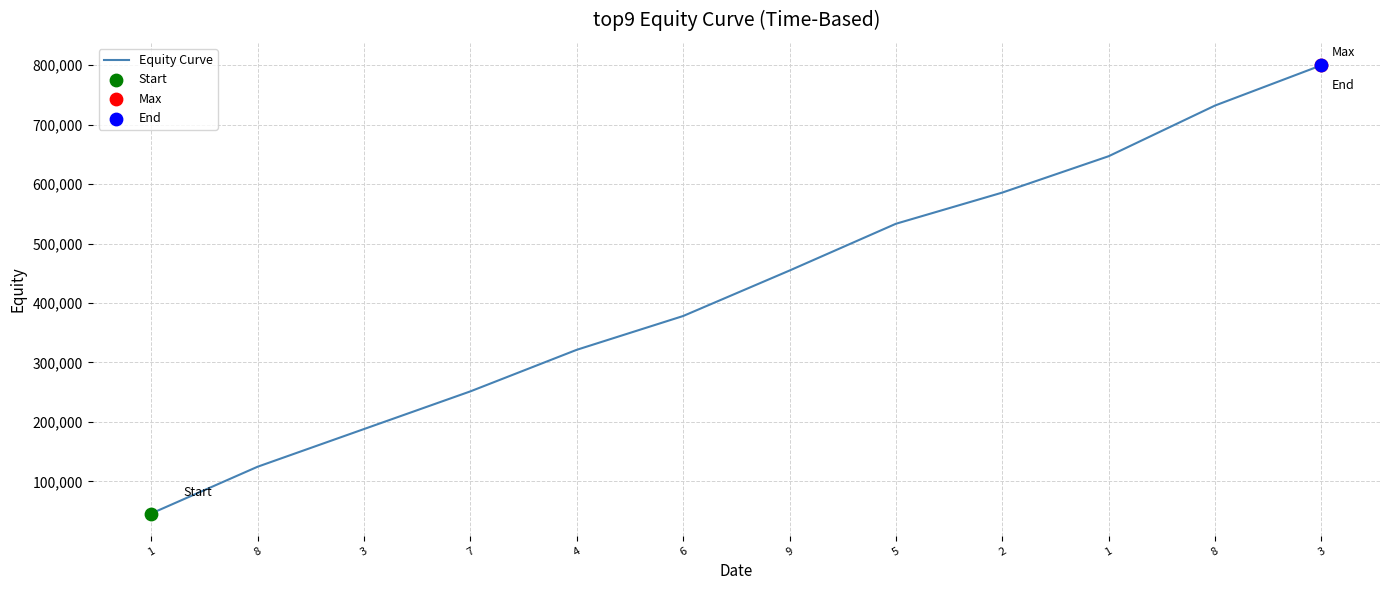

Between 8 and 3, which is larger?

3